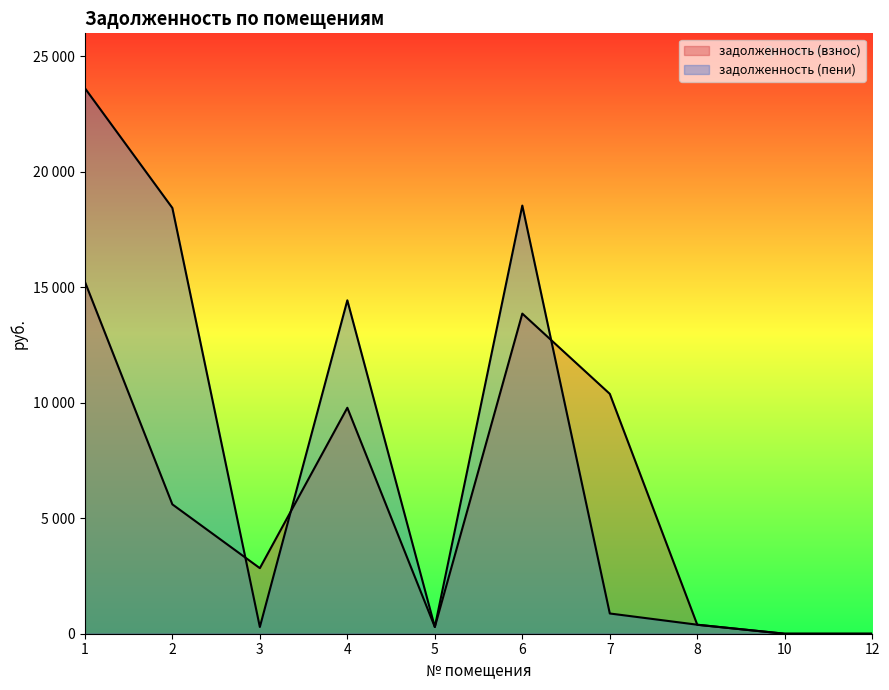

Where is the first local minimum for задолженность (пени)?

3